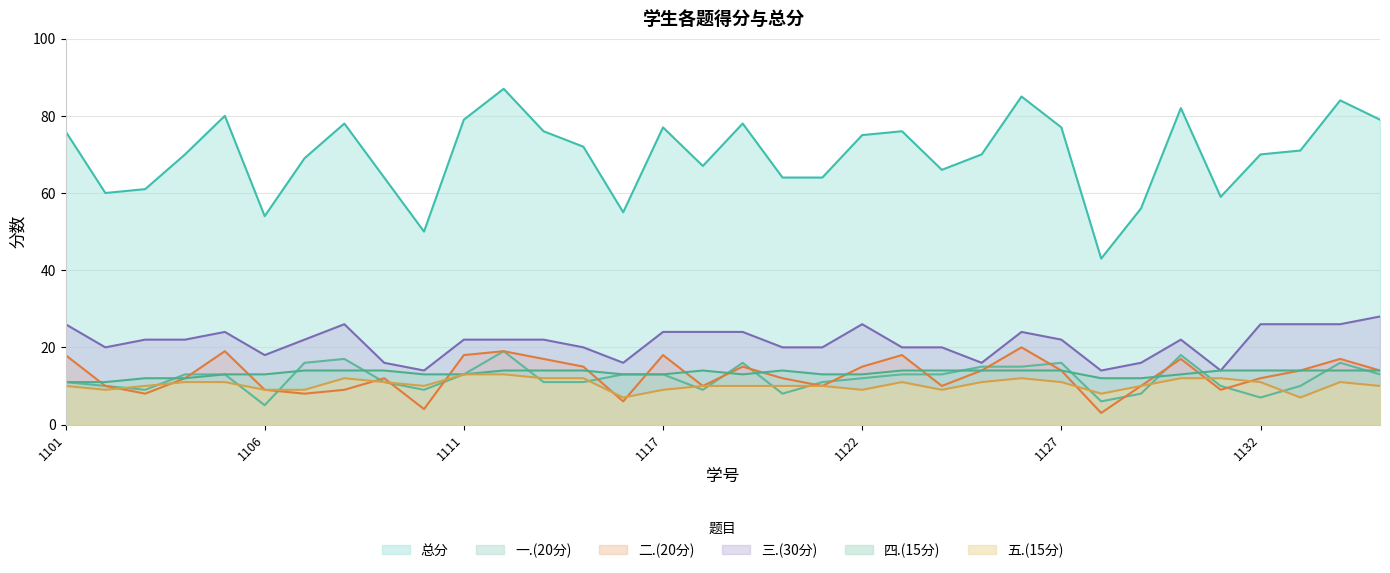

Read the 一.(20分) value at 2023151112.

19